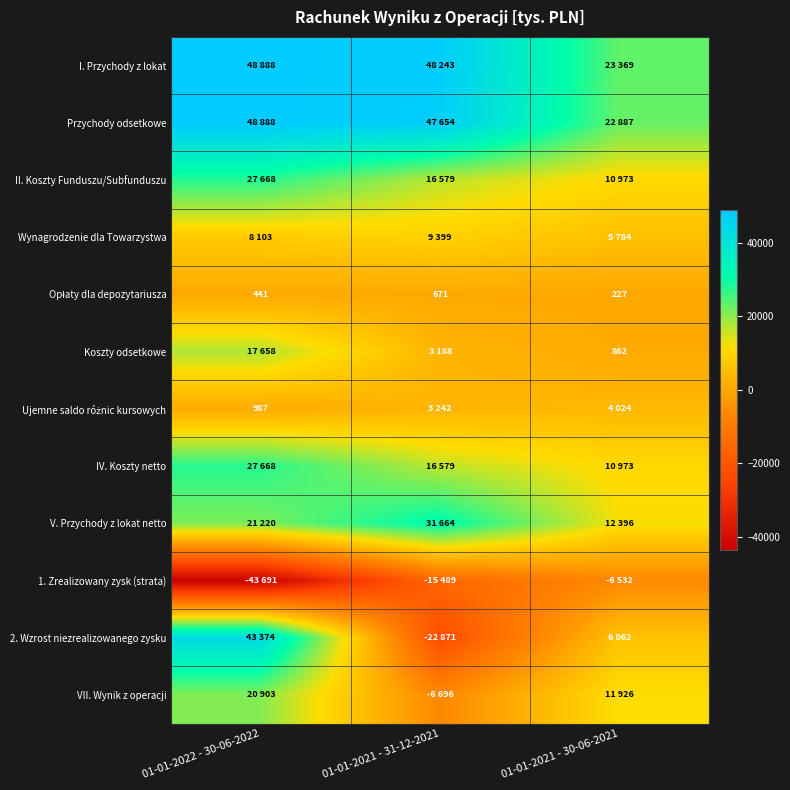

The value of V. Przychody z lokat netto at 01-01-2021 - 31-12-2021 is 31664. True or false?

True